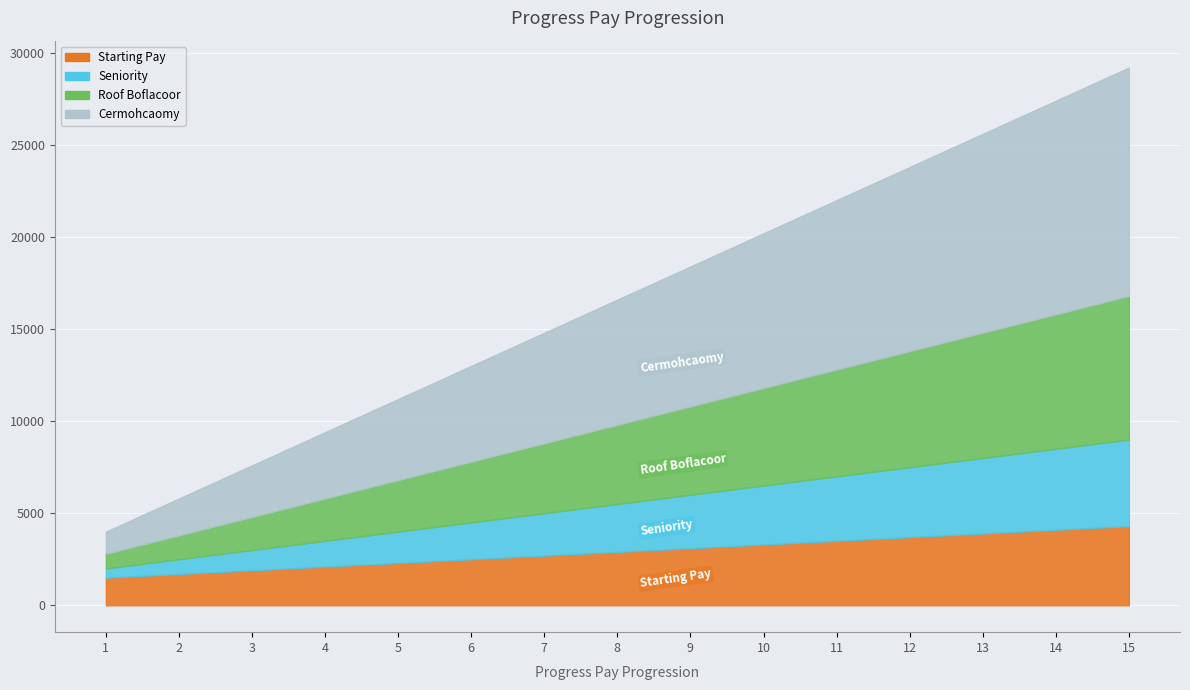

At which label does Cermohcaomy reach its minimum?

1